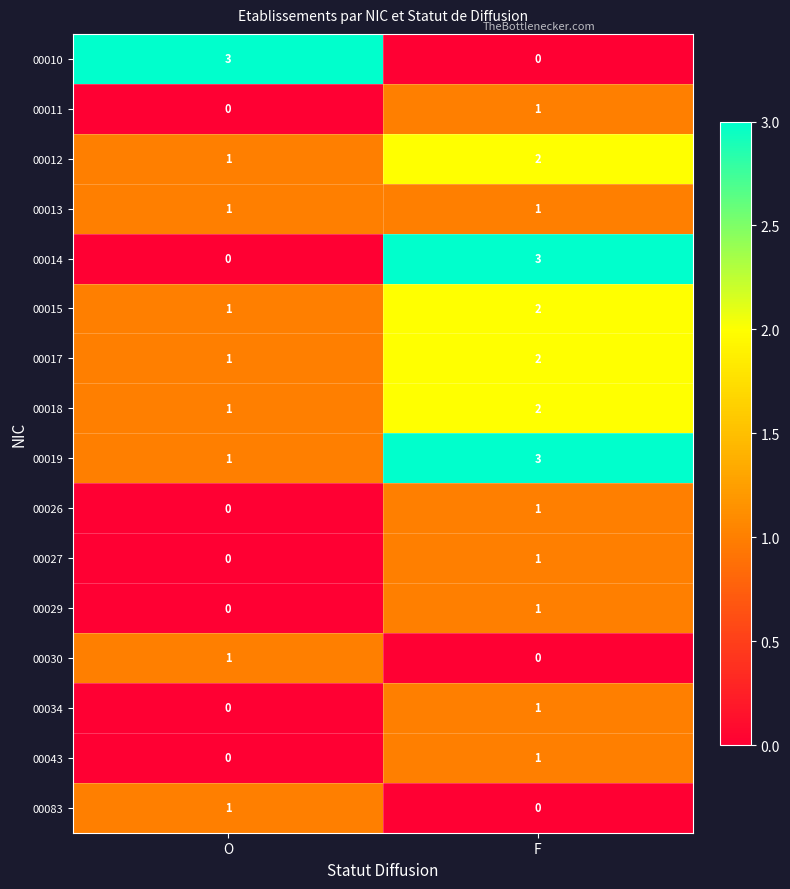

At which label is 00030 closest to 0?

F